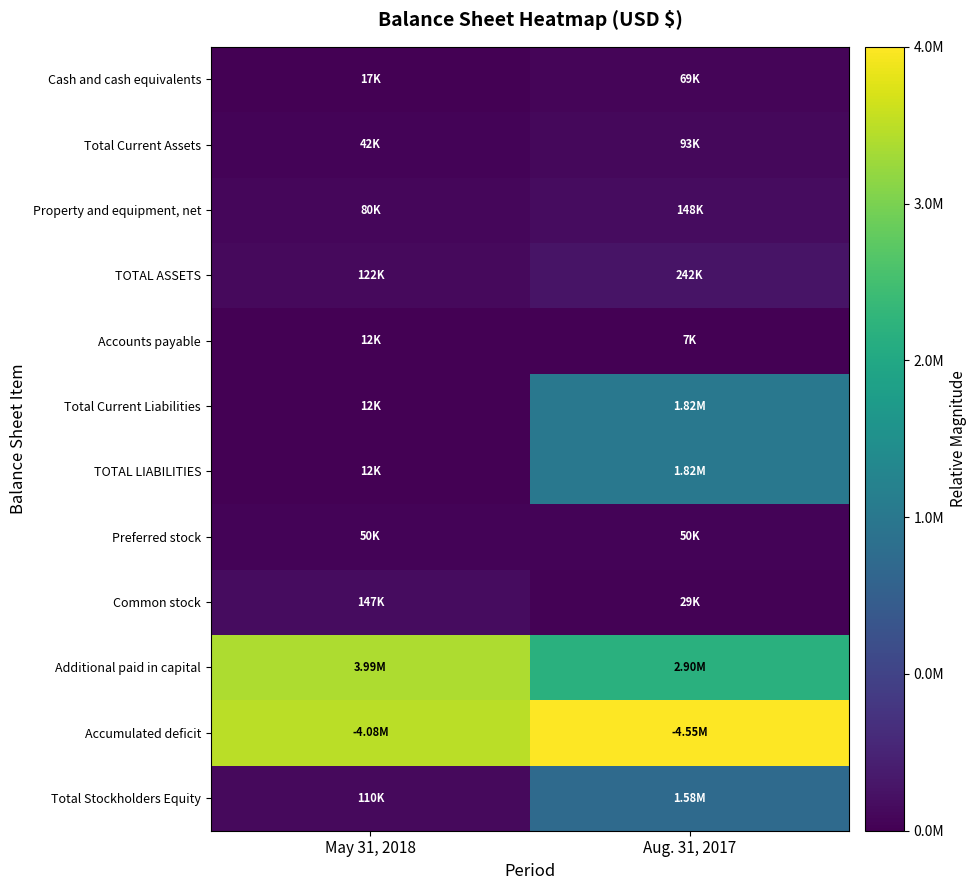

Which series has the widest spread of values?

Total Current Liabilities